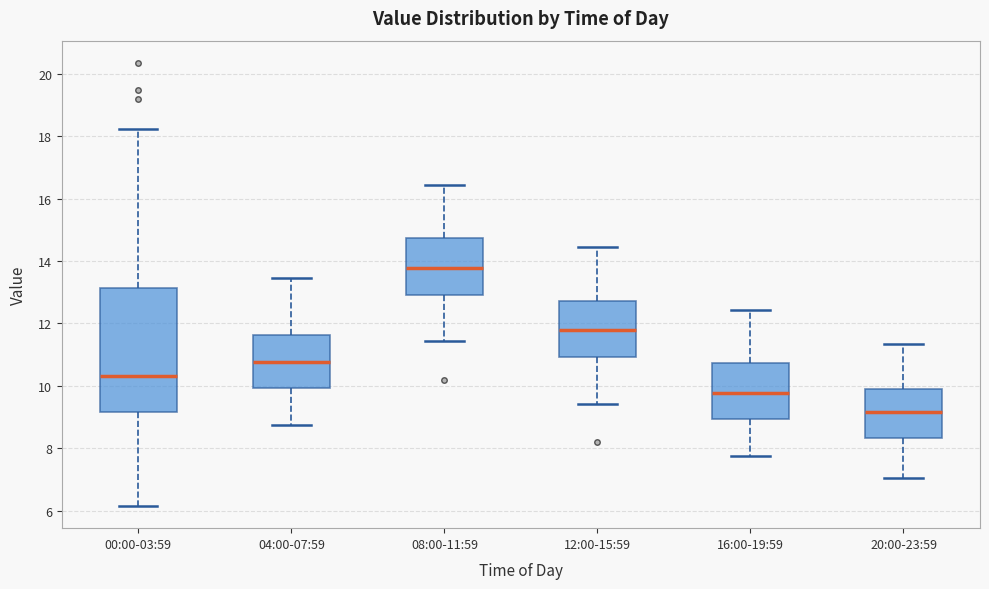

Reading left to right, transcribe this box plot: for each box, give where its median line is, the range the box spans, and where its two whiskers end, as read against the y-axis. The values are not printed on the chart, so give them approximately, as read against the axis.

00:00-03:59: median 10.4, box 9.2 to 13.2, whiskers 6.2 to 18.2
04:00-07:59: median 10.8, box 10.0 to 11.6, whiskers 8.8 to 13.4
08:00-11:59: median 13.8, box 13.0 to 14.8, whiskers 11.4 to 16.4
12:00-15:59: median 11.8, box 11.0 to 12.8, whiskers 9.4 to 14.4
16:00-19:59: median 9.8, box 9.0 to 10.8, whiskers 7.8 to 12.4
20:00-23:59: median 9.2, box 8.4 to 10.0, whiskers 7.0 to 11.4